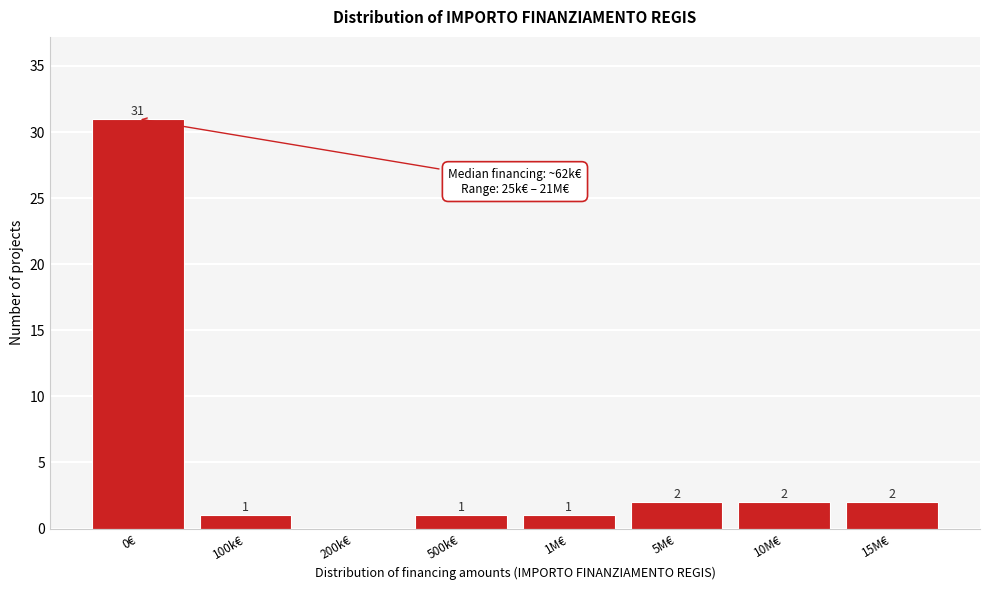

Reading left to right, transcribe all the data shown in this chart.

0€=31	100k€=1	200k€=0	500k€=1	1M€=1	5M€=2	10M€=2	15M€=2